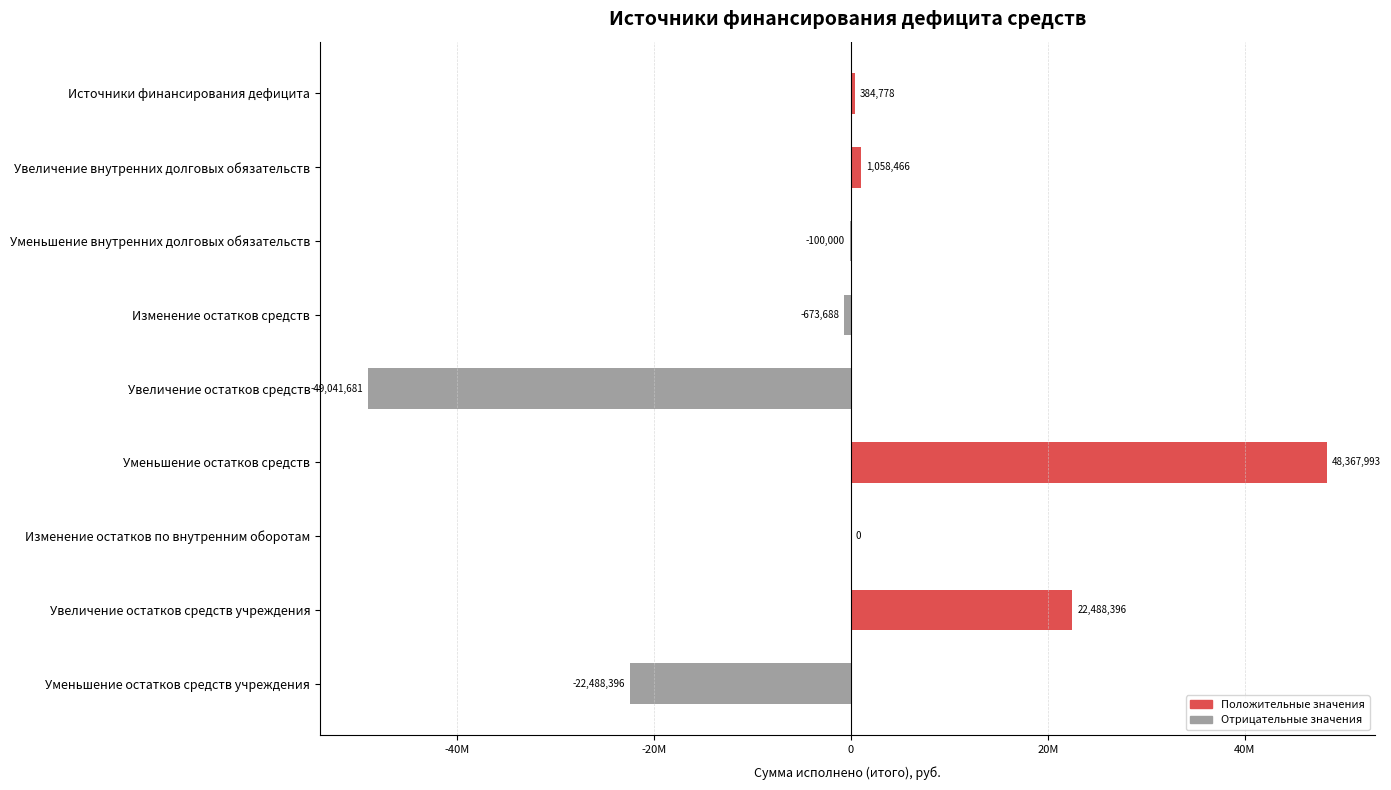

Are the bars horizontal?

Yes